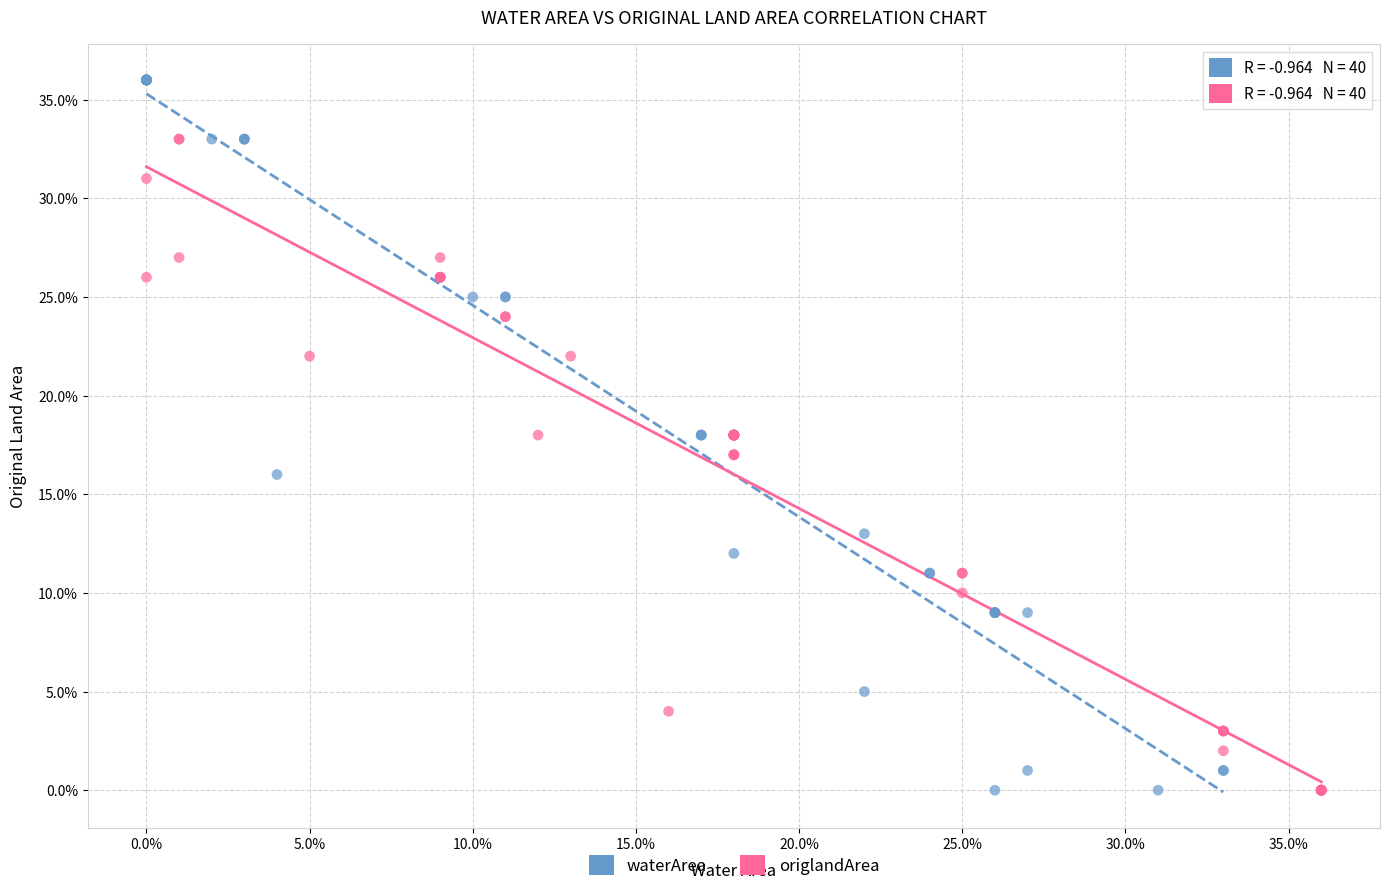

What are all the series names shown in the legend?

waterArea, origlandArea